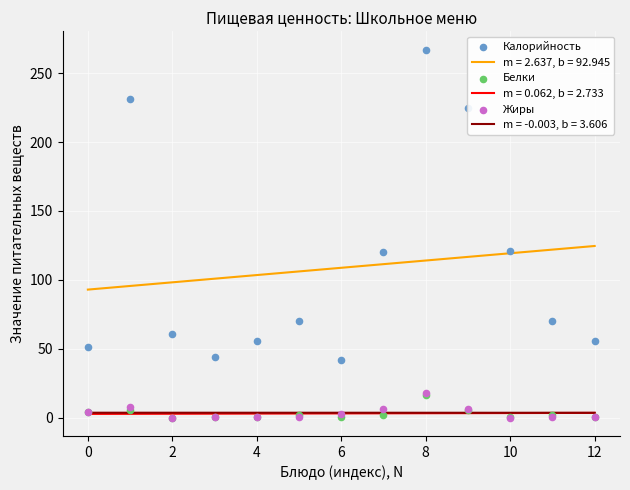

What are all the series names shown in the legend?

Калорийность, Белки, Жиры